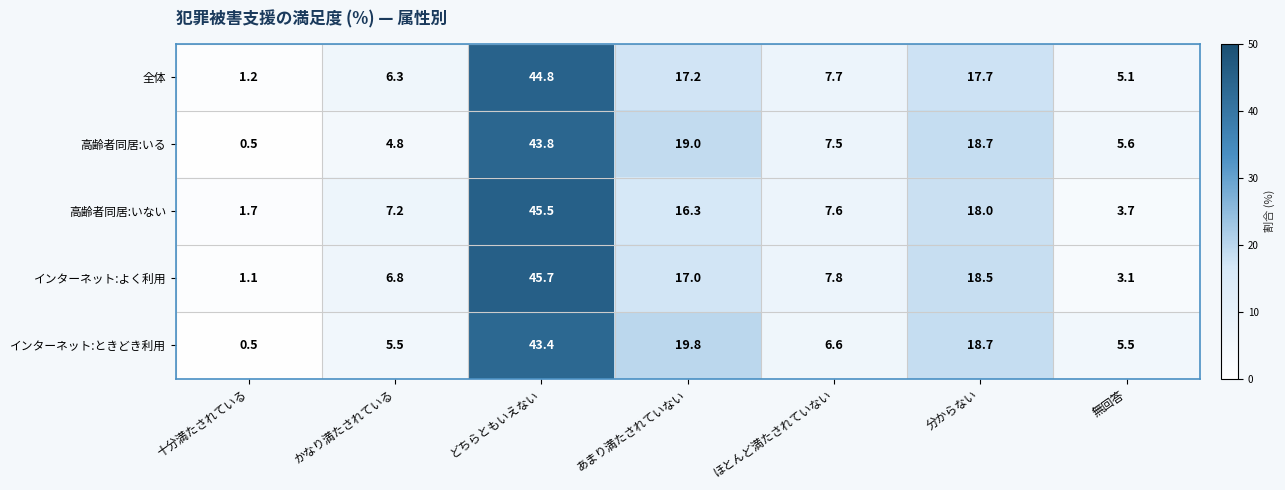

At ほとんど満たされていない, list the series in order from largest to smallest.

インターネット:よく利用, 全体, 高齢者同居:いない, 高齢者同居:いる, インターネット:ときどき利用